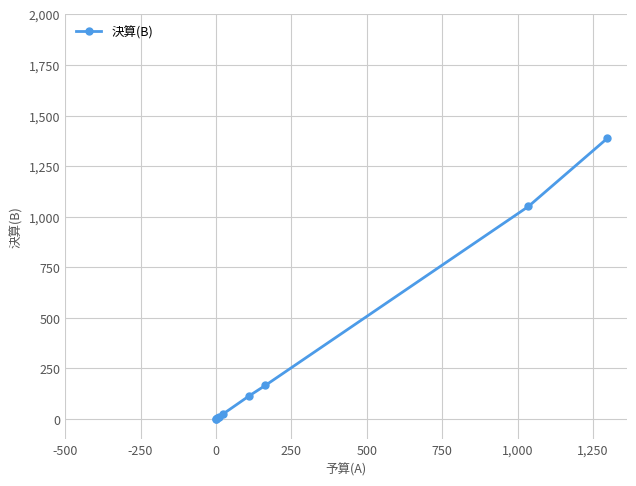

What is the average value?

306.3